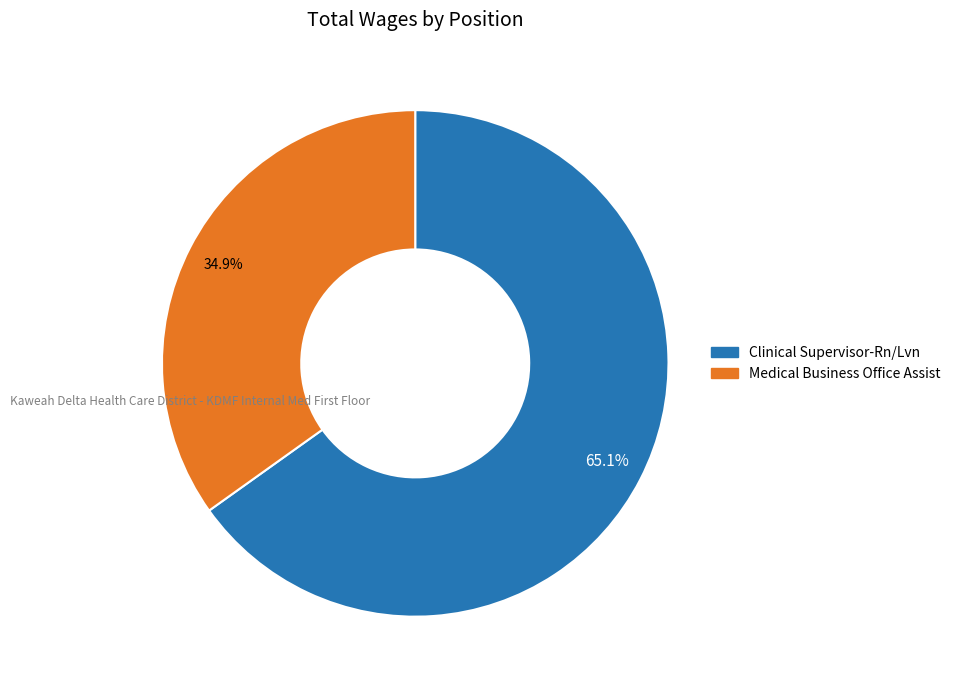

What is the smallest slice in the pie chart?

Medical Business Office Assist